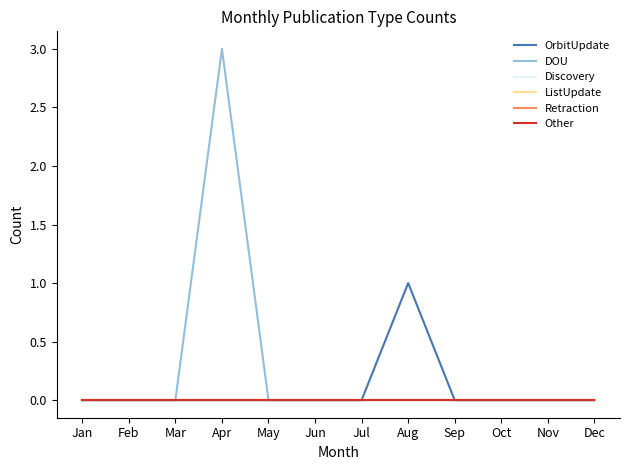

How many DOU values are between 0 and 1?

11